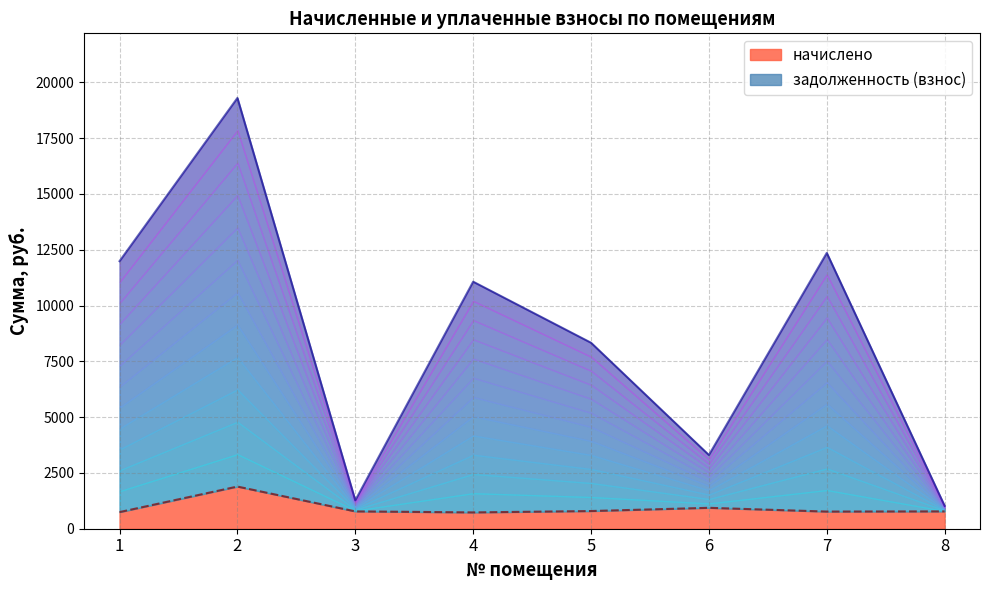

List the labels in order of начислено value, smallest first.

4, 1, 7, 3, 8, 5, 6, 2